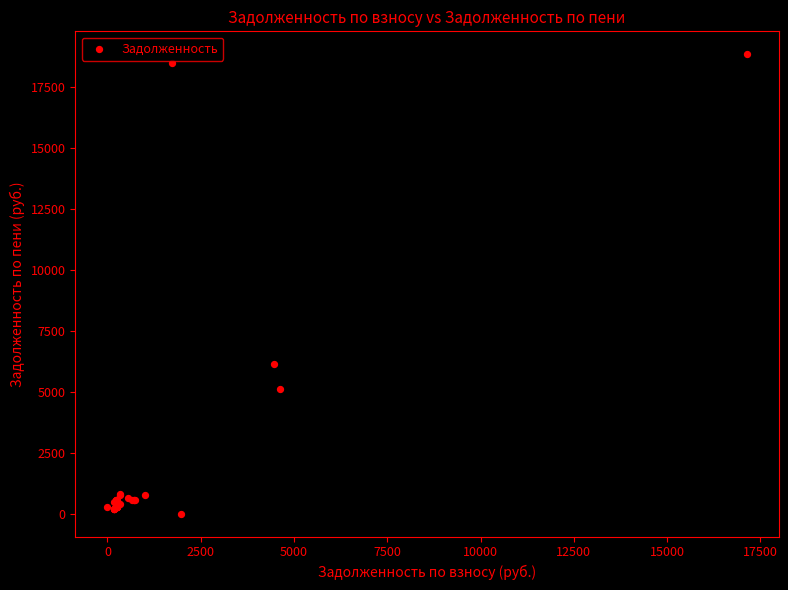

What Y value in the scatter plot is closest to 9429?

6152.9